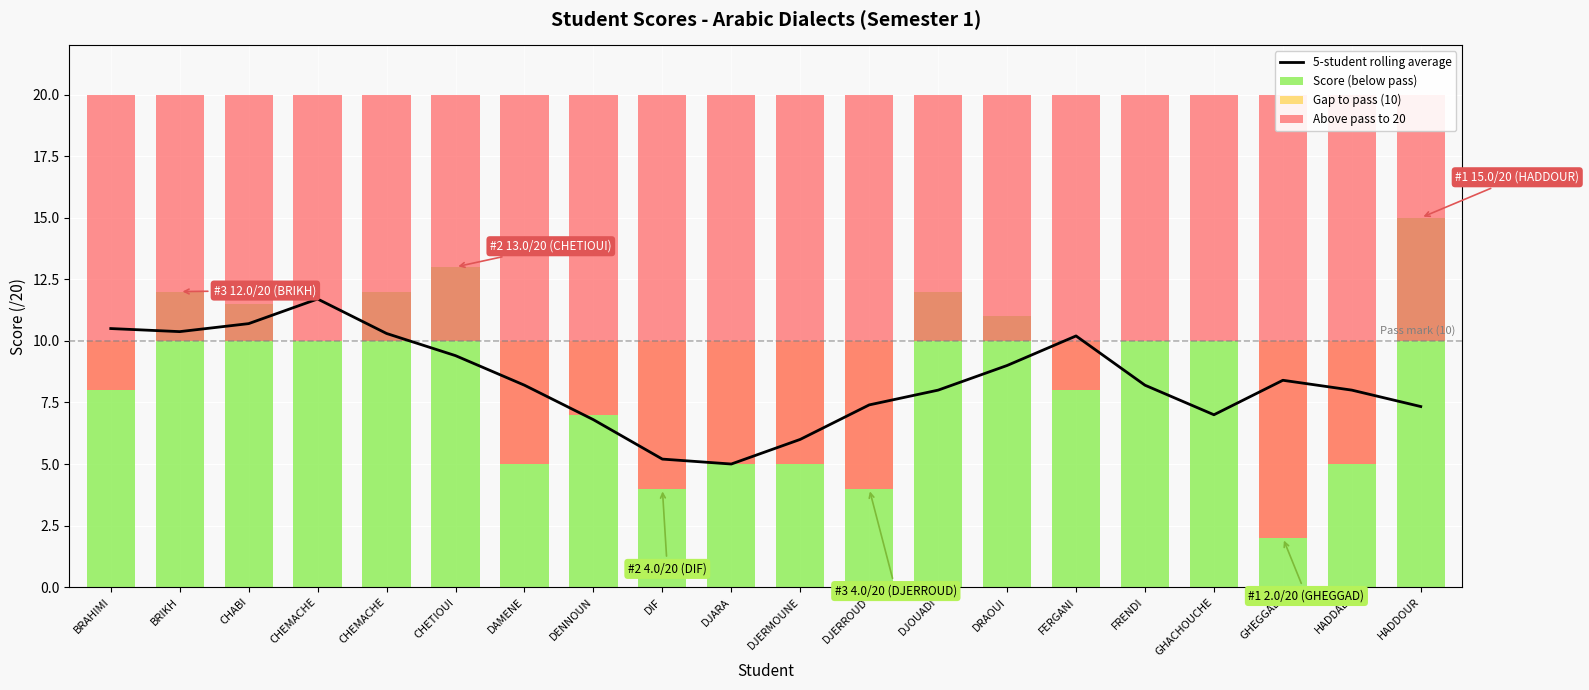

Reading left to right, extract all data points from this chart.

5-student rolling average: BRAHIMI=10.5	BRIKH=10.4	CHABI=10.7	CHEMACHE=11.7	CHEMACHE=10.3	CHETIOUI=9.4	DAMENE=8.2	DENNOUN=6.8	DIF=5.2	DJARA=5.0	DJERMOUNE=6.0	DJERROUD=7.4	DJOUADI=8.0	DRAOUI=9.0	FERGANI=10.2	FRENDI=8.2	GHACHOUCHE=7.0	GHEGGAD=8.4	HADDAD=8.0	HADDOUR=7.3
Score (below pass): BRAHIMI=8.0	BRIKH=12.0	CHABI=11.5	CHEMACHE=10.0	CHEMACHE=12.0	CHETIOUI=13.0	DAMENE=5.0	DENNOUN=7.0	DIF=4.0	DJARA=5.0	DJERMOUNE=5.0	DJERROUD=4.0	DJOUADI=12.0	DRAOUI=11.0	FERGANI=8.0	FRENDI=10.0	GHACHOUCHE=10.0	GHEGGAD=2.0	HADDAD=5.0	HADDOUR=15.0
Gap to pass (10): BRAHIMI=2.0	BRIKH=0.0	CHABI=0.0	CHEMACHE=0.0	CHEMACHE=0.0	CHETIOUI=0.0	DAMENE=5.0	DENNOUN=3.0	DIF=6.0	DJARA=5.0	DJERMOUNE=5.0	DJERROUD=6.0	DJOUADI=0.0	DRAOUI=0.0	FERGANI=2.0	FRENDI=0.0	GHACHOUCHE=0.0	GHEGGAD=8.0	HADDAD=5.0	HADDOUR=0.0
Above pass to 20: BRAHIMI=12.0	BRIKH=10.0	CHABI=10.0	CHEMACHE=10.0	CHEMACHE=10.0	CHETIOUI=10.0	DAMENE=15.0	DENNOUN=13.0	DIF=16.0	DJARA=15.0	DJERMOUNE=15.0	DJERROUD=16.0	DJOUADI=10.0	DRAOUI=10.0	FERGANI=12.0	FRENDI=10.0	GHACHOUCHE=10.0	GHEGGAD=18.0	HADDAD=15.0	HADDOUR=10.0